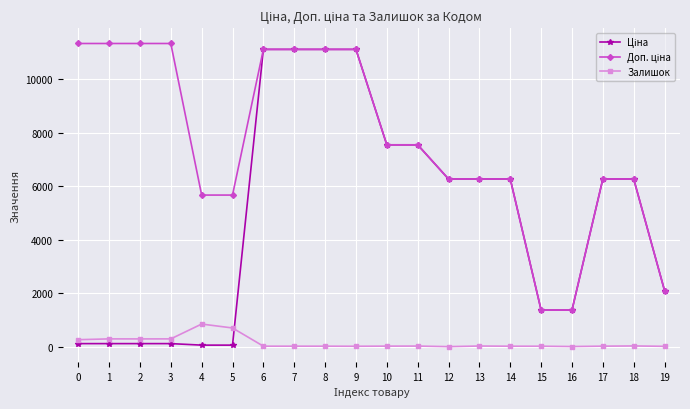

What is the value of the Залишок point at the 4th from the left?

290.0